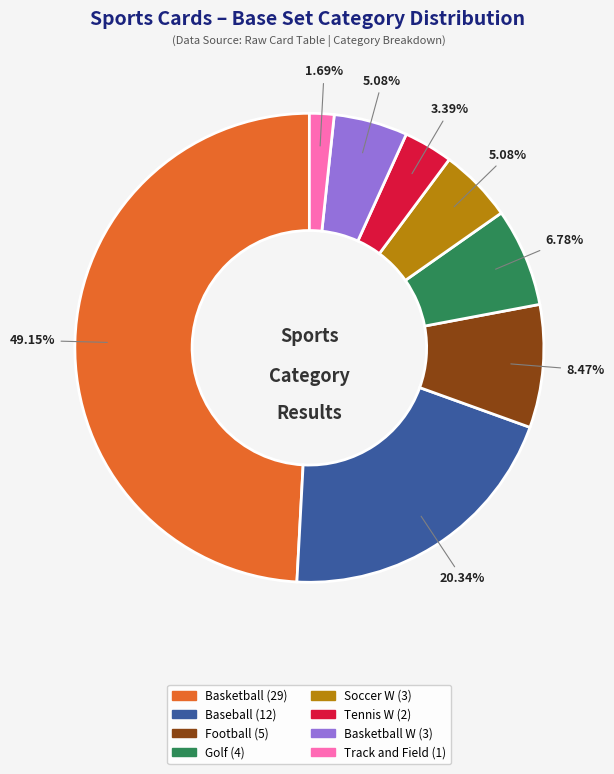

Is there any slice that represents more than half of the pie?

No